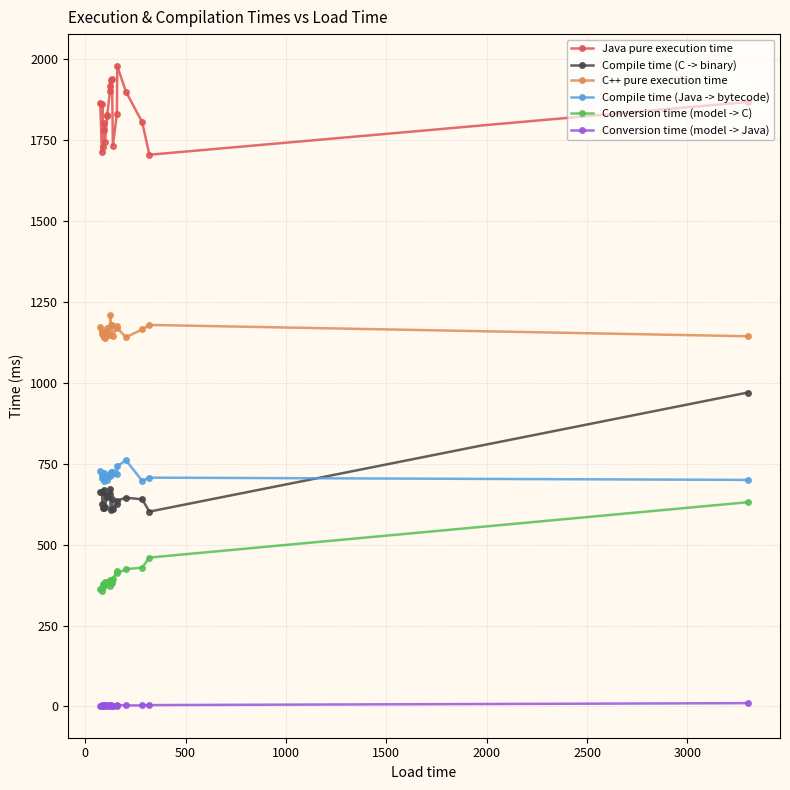

What is the highest value of the C++ pure execution time series?

1210